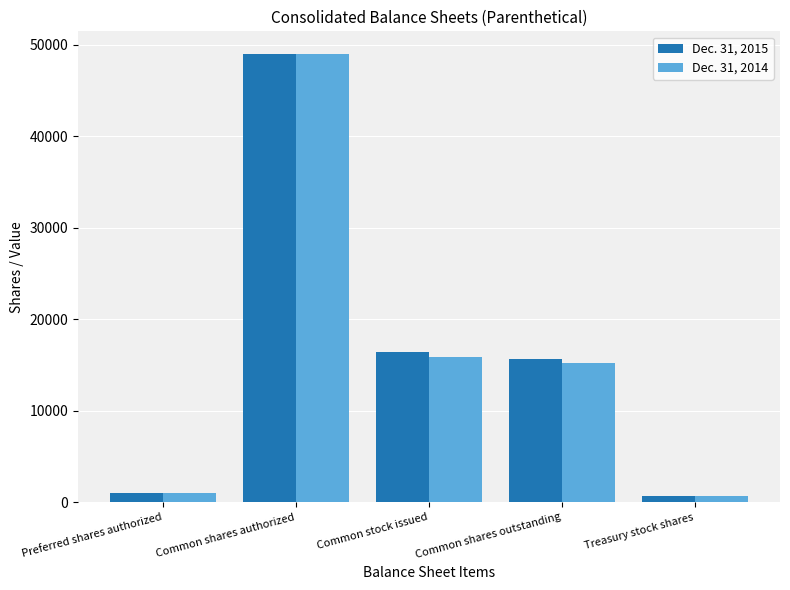

Reading right to left, transcribe all the data shown in this chart.

Dec. 31, 2015: Treasury stock shares=724	Common shares outstanding=15642	Common stock issued=16366	Common shares authorized=49000	Preferred shares authorized=1000
Dec. 31, 2014: Treasury stock shares=644	Common shares outstanding=15209	Common stock issued=15853	Common shares authorized=49000	Preferred shares authorized=1000